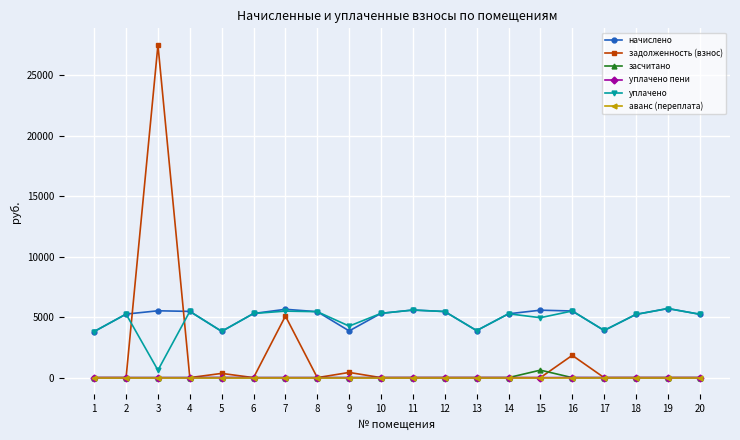

How many values in the задолженность (взнос) series exceed 0?

5